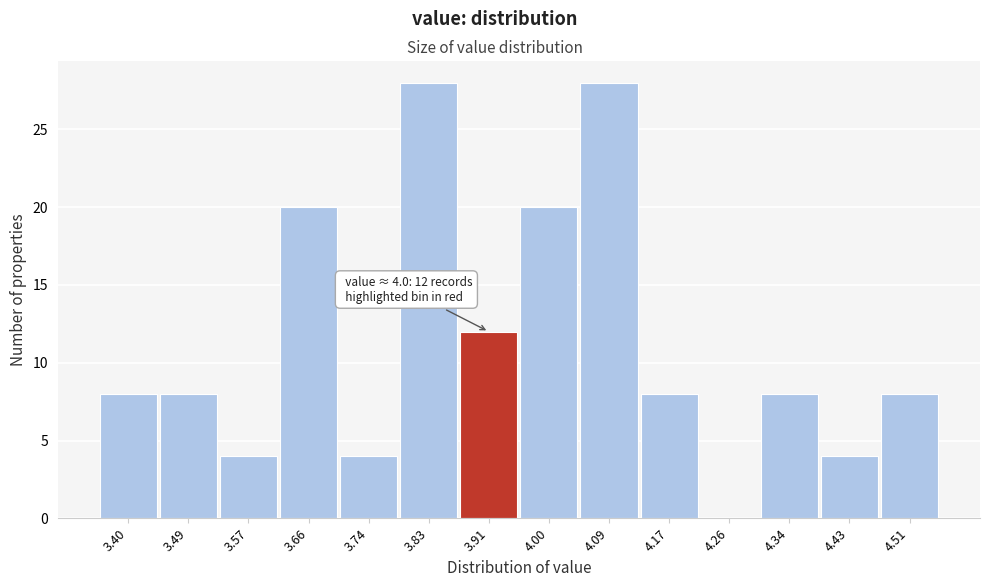

Reading left to right, extract all data points from this chart.

3.40=8	3.49=8	3.57=4	3.66=20	3.74=4	3.83=28	3.91=12	4.00=20	4.09=28	4.17=8	4.26=0	4.34=8	4.43=4	4.51=8